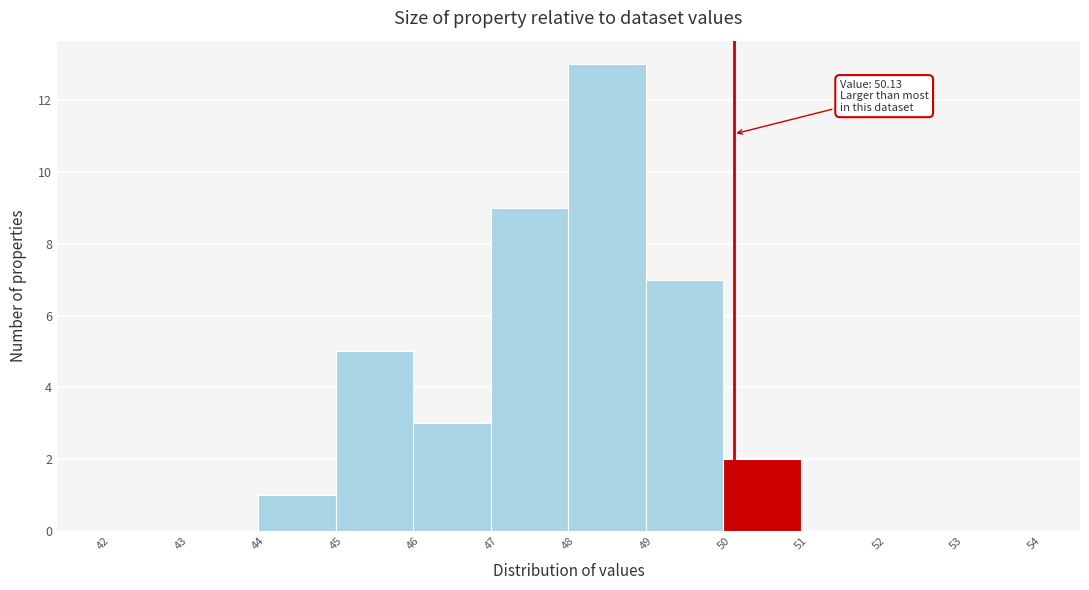

Over which range of the x-axis is the bar tallest?

48 to 49